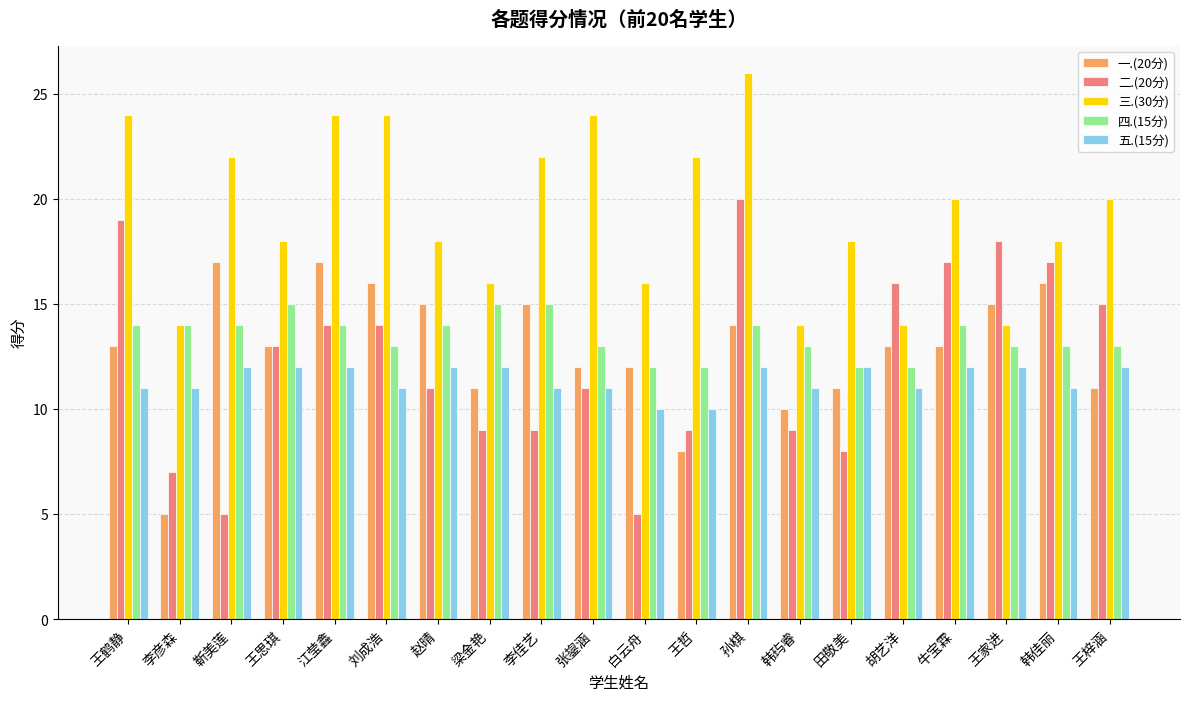

What is the average value of the 四.(15分) series?

13